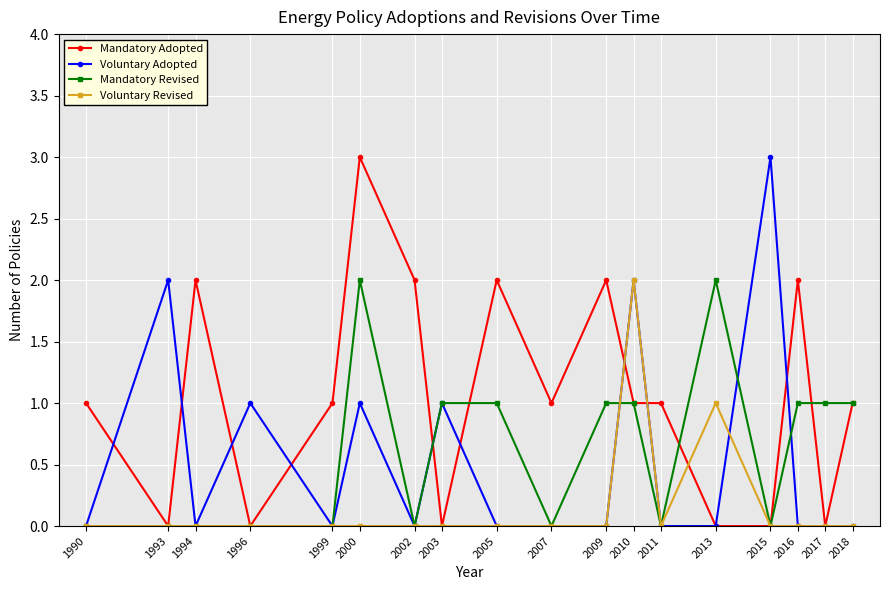

What is the difference between the second highest and minimum values in the Voluntary Revised series?

1